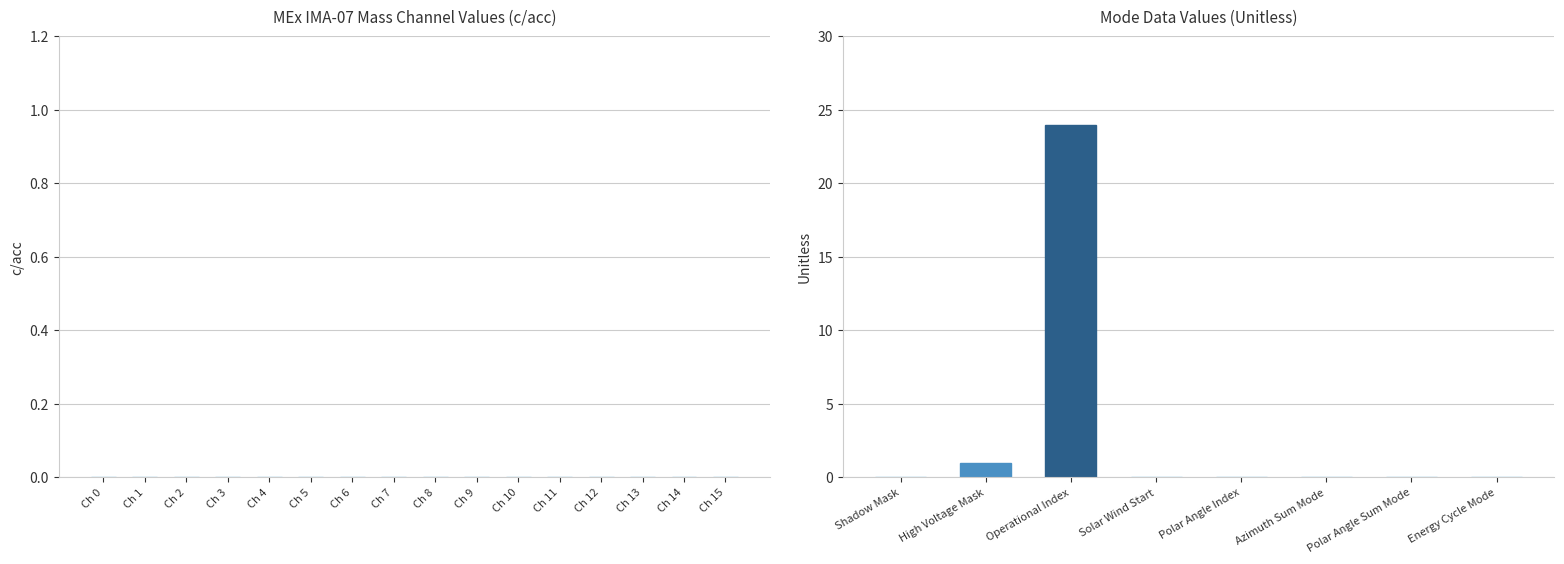

Where is the data nearest to the value 12?

High Voltage Mask